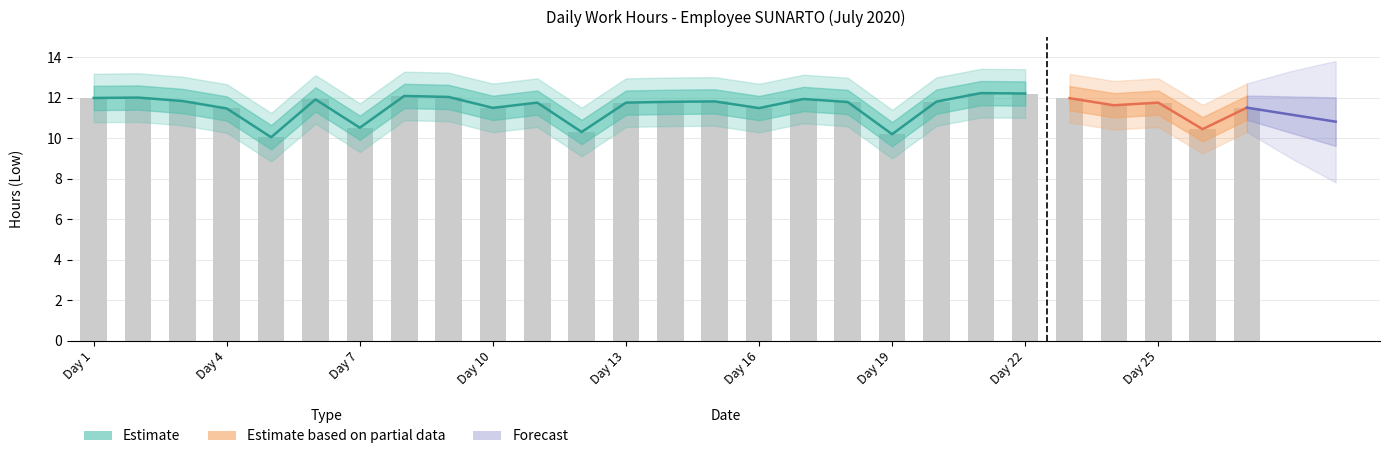

At which label does the data first exceed 11?

Day 1